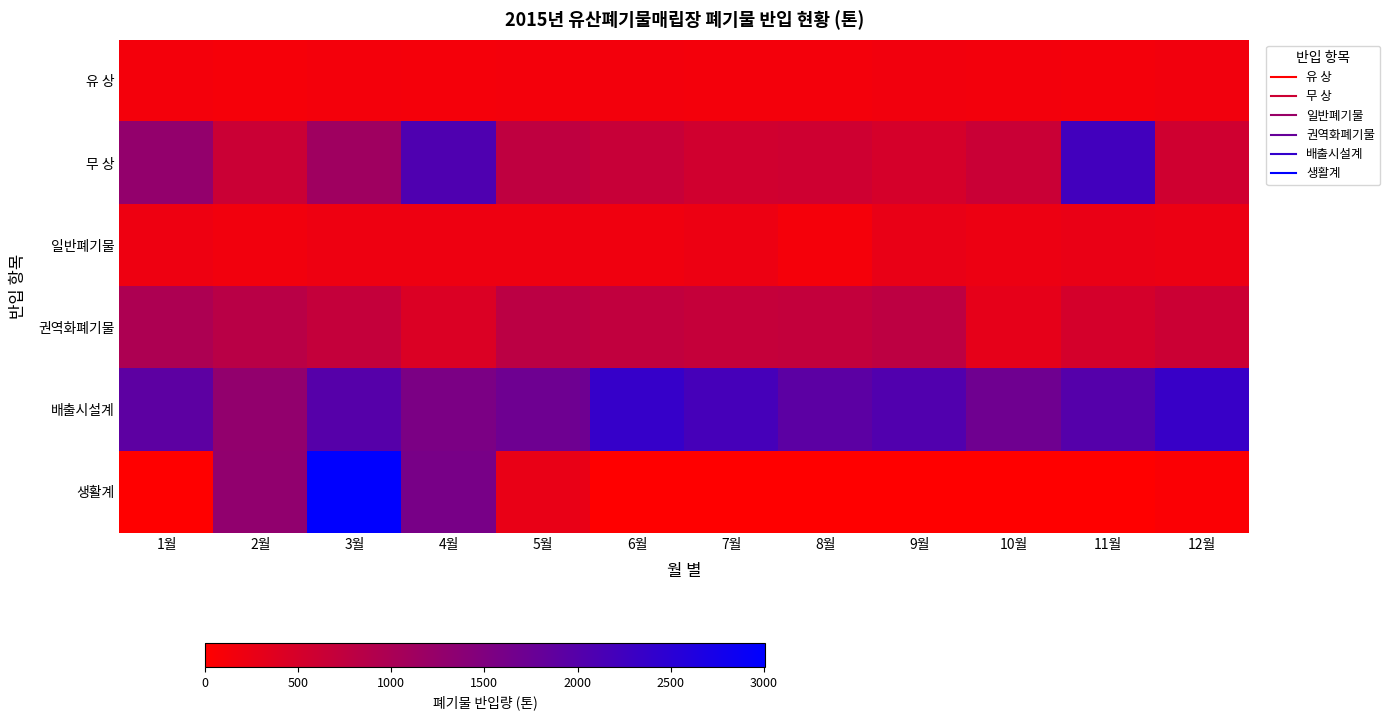

Reading right to left, what are all the values shown in this chart?

유 상: 12월=159.8	11월=140.5	10월=151.0	9월=153.1	8월=134.0	7월=139.7	6월=151.2	5월=136.7	4월=128.1	3월=130.7	2월=117.1	1월=133.4
무 상: 12월=571.5	11월=2229.6	10월=645.6	9월=498.9	8월=578.4	7월=559.3	6월=660.8	5월=758.0	4월=2073.0	3월=1130.6	2월=633.1	1월=1279.4
일반폐기물: 12월=230.7	11월=249.2	10월=214.3	9월=263.9	8월=121.0	7월=218.8	6월=179.1	5월=210.2	4월=209.0	3월=205.5	2월=158.6	1월=209.5
권역화폐기물: 12월=621.0	11월=512.5	10월=301.9	9월=780.8	8월=708.9	7월=684.0	6월=730.5	5월=805.4	4월=426.2	3월=699.5	2월=830.3	1월=964.7
배출시설계: 12월=2348.2	11월=2007.9	10월=1694.6	9월=2048.2	8월=1916.0	7월=2178.7	6월=2363.0	5월=1707.3	4월=1552.3	3월=1991.1	2월=1284.8	1월=1909.7
생활계: 12월=51.4	11월=0.0	10월=0.0	9월=0.0	8월=0.0	7월=0.0	6월=0.0	5월=268.1	4월=1595.7	3월=3006.5	2월=1295.0	1월=0.0